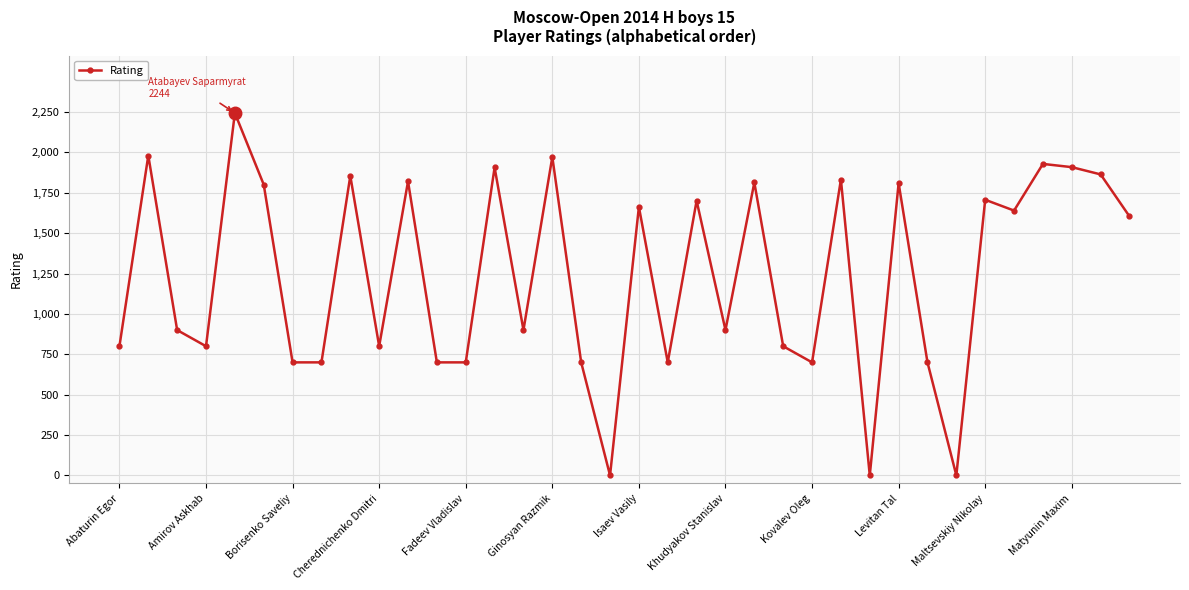

What is the sum of all values?

44554